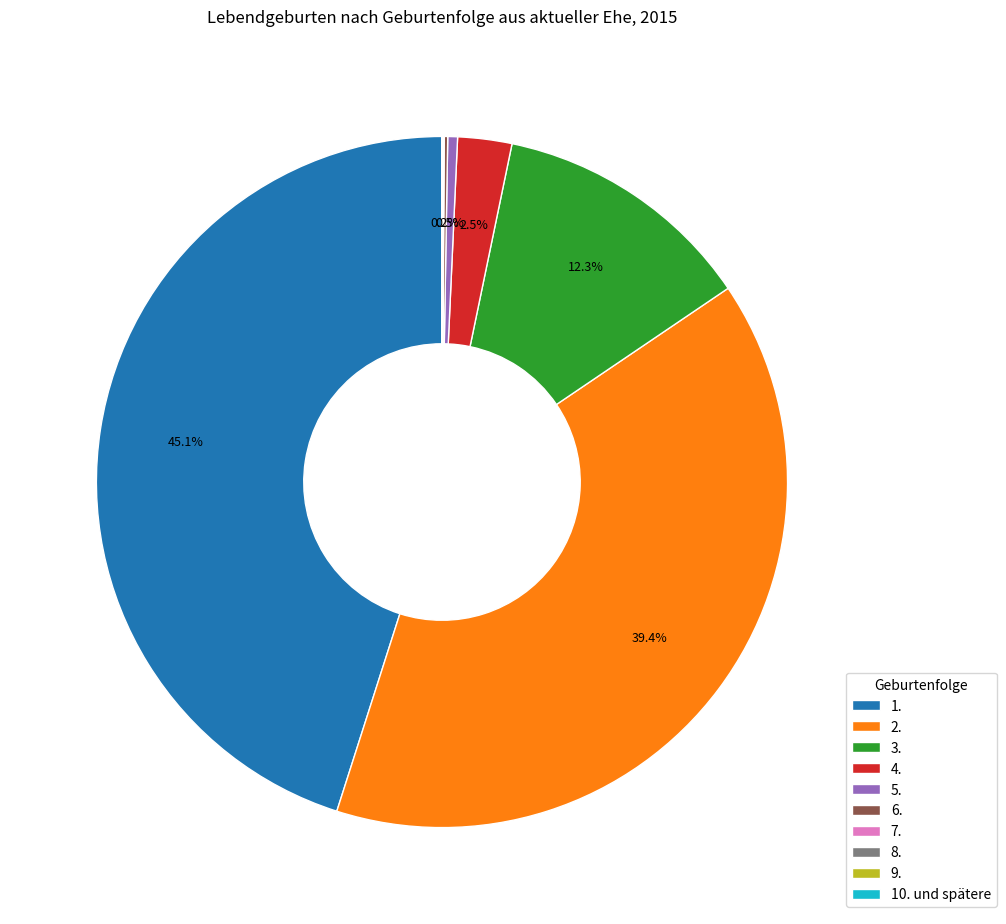

Which slice is the largest?

1.